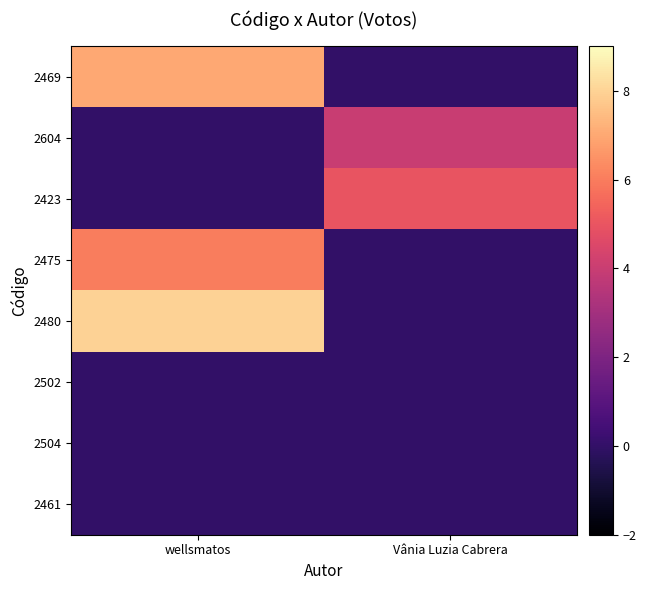

Count the number of data series in this chart.

8